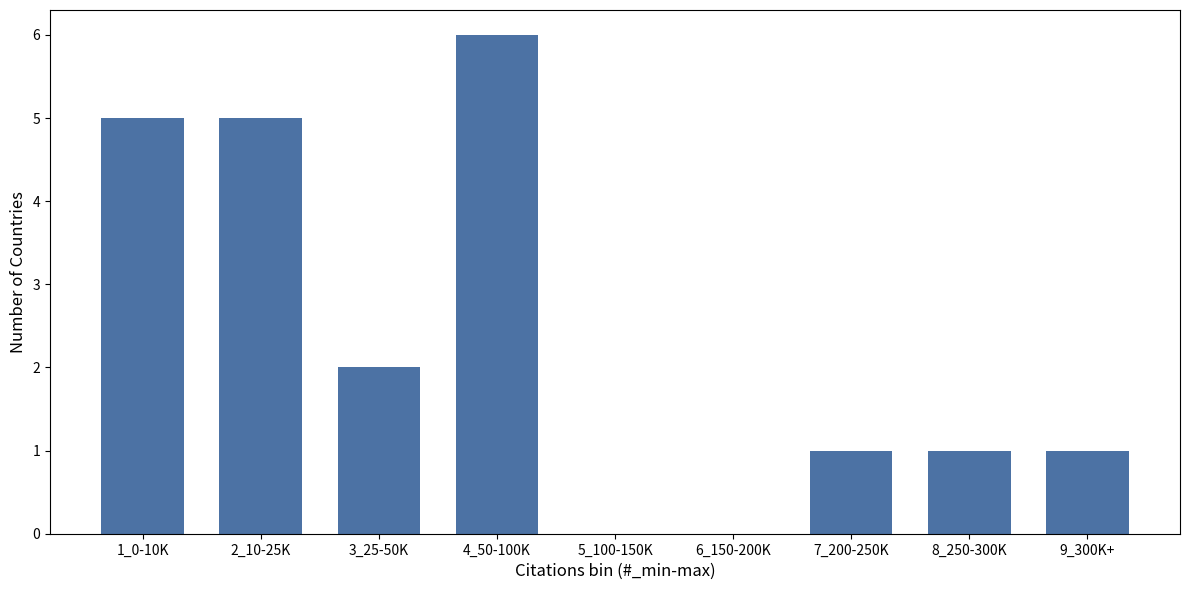

Reading right to left, what are all the values shown in this chart?

9_300K+=1	8_250-300K=1	7_200-250K=1	6_150-200K=0	5_100-150K=0	4_50-100K=6	3_25-50K=2	2_10-25K=5	1_0-10K=5